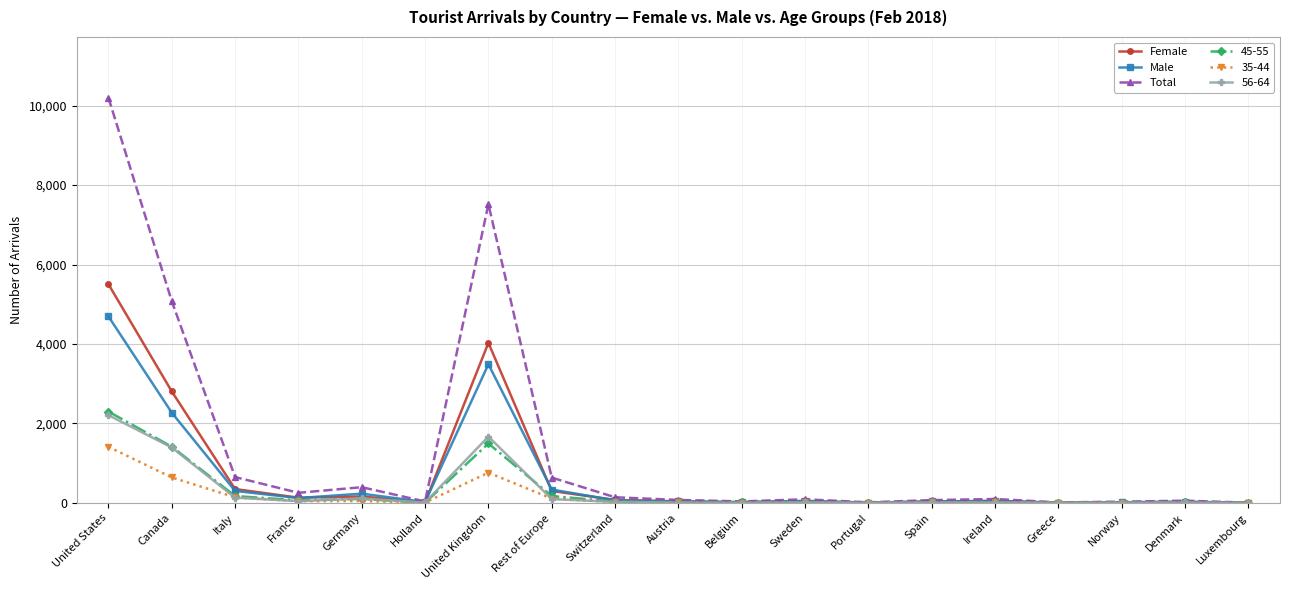

Where is Total nearest to the value 5103?

Canada